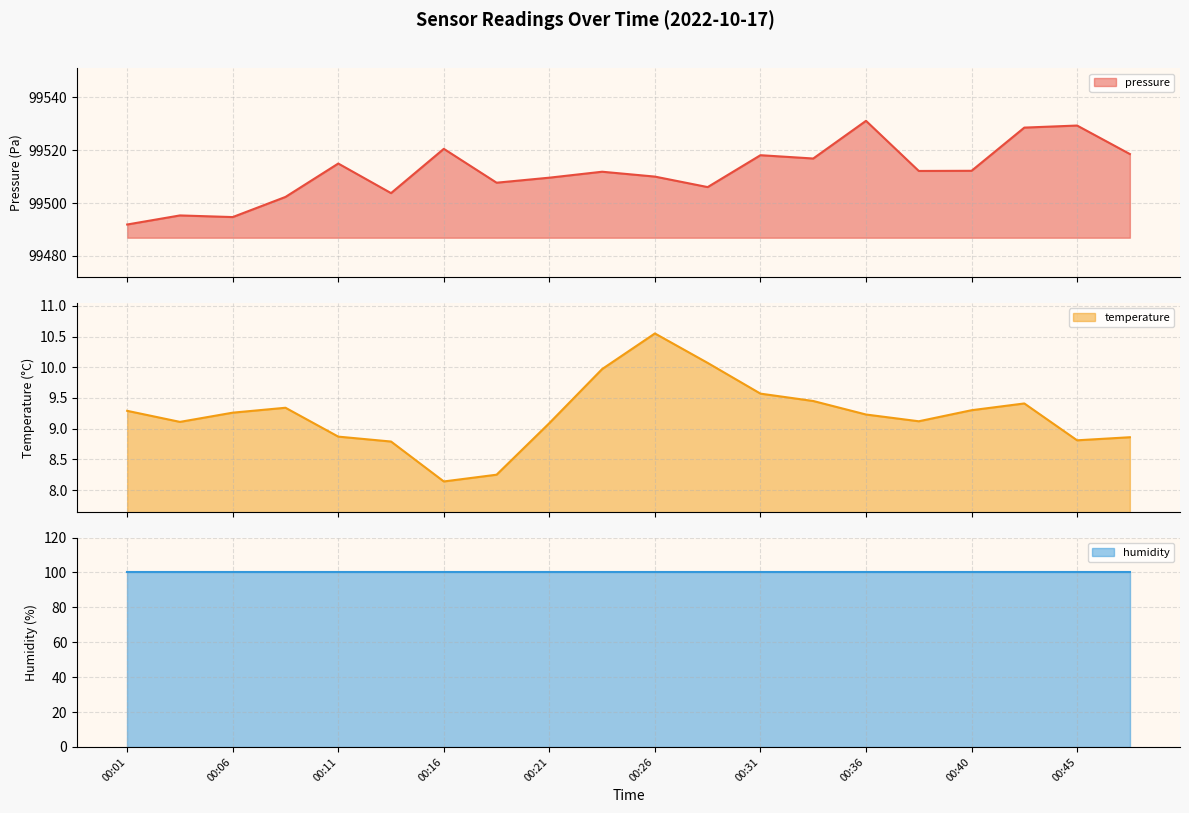

True or false: temperature has a value of 14.5 at 00:16.

False